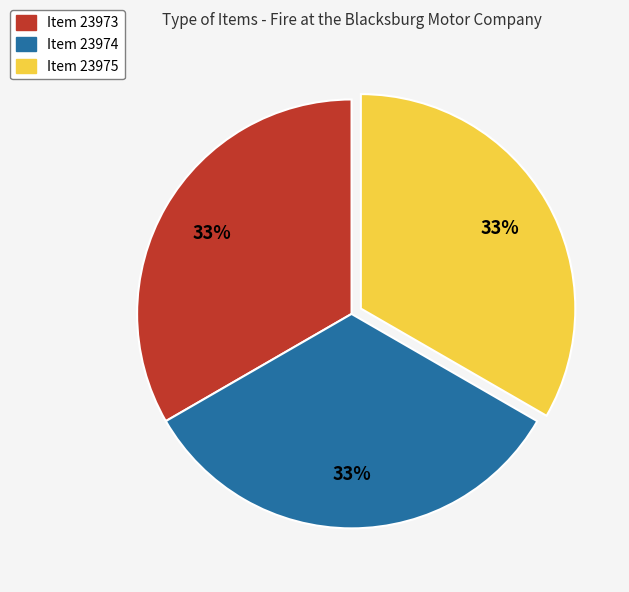

To the nearest percent, what is the combined percentage of Item 23974 and Item 23975?

67%